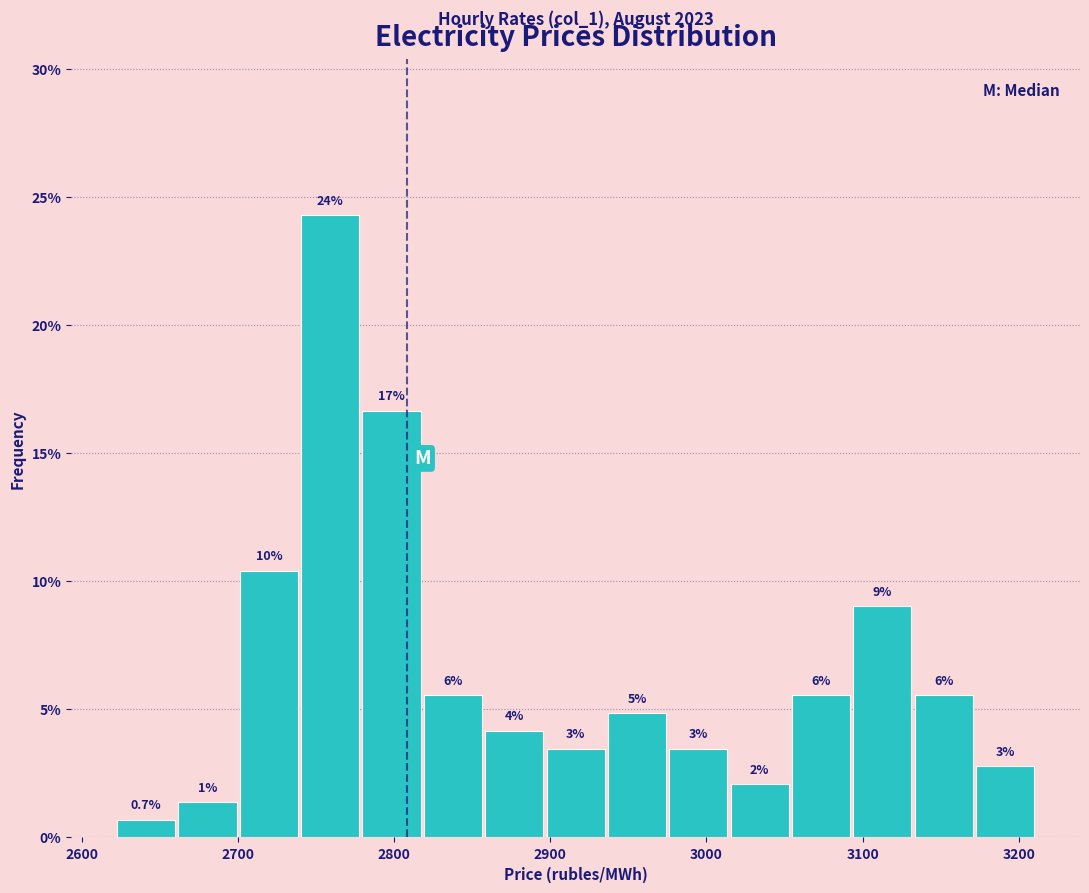

Read against the x-axis, roughly where is the centre of the tallest bar?

2760